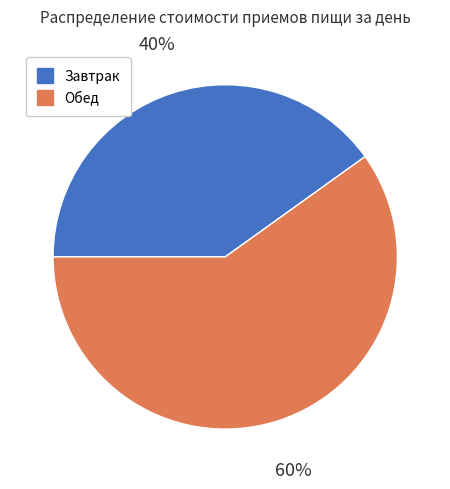

How many segments does this pie chart have?

2